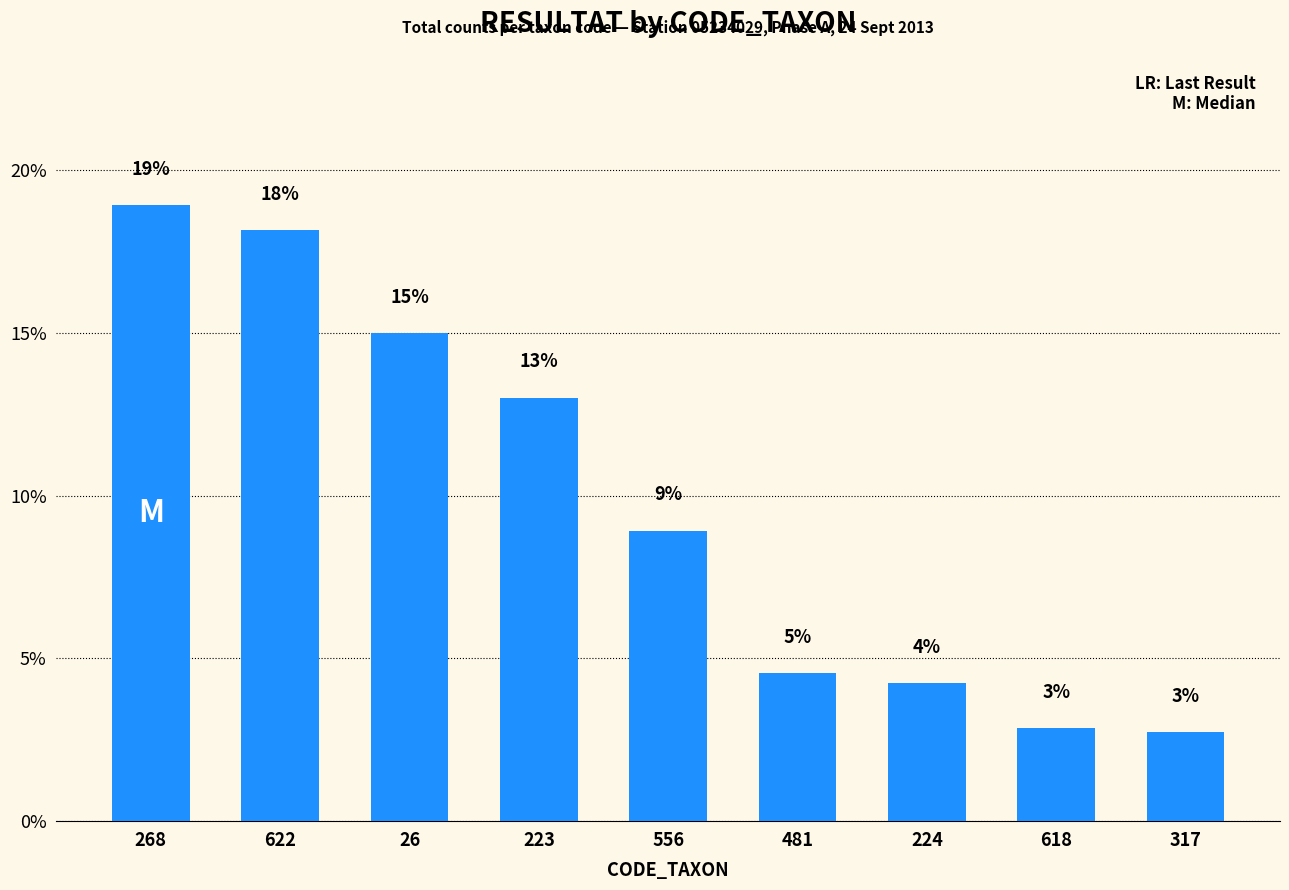

What is the label of the 8th bar from the left?

618